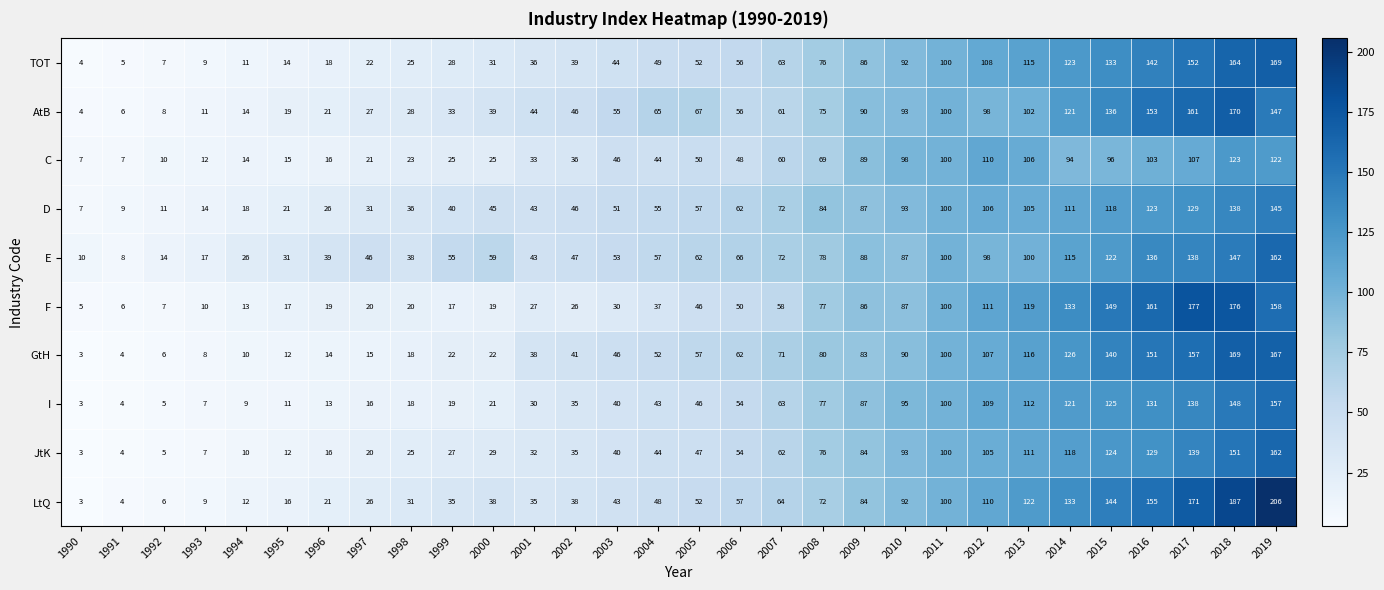

True or false: D has a value of 106 at 2012.

True